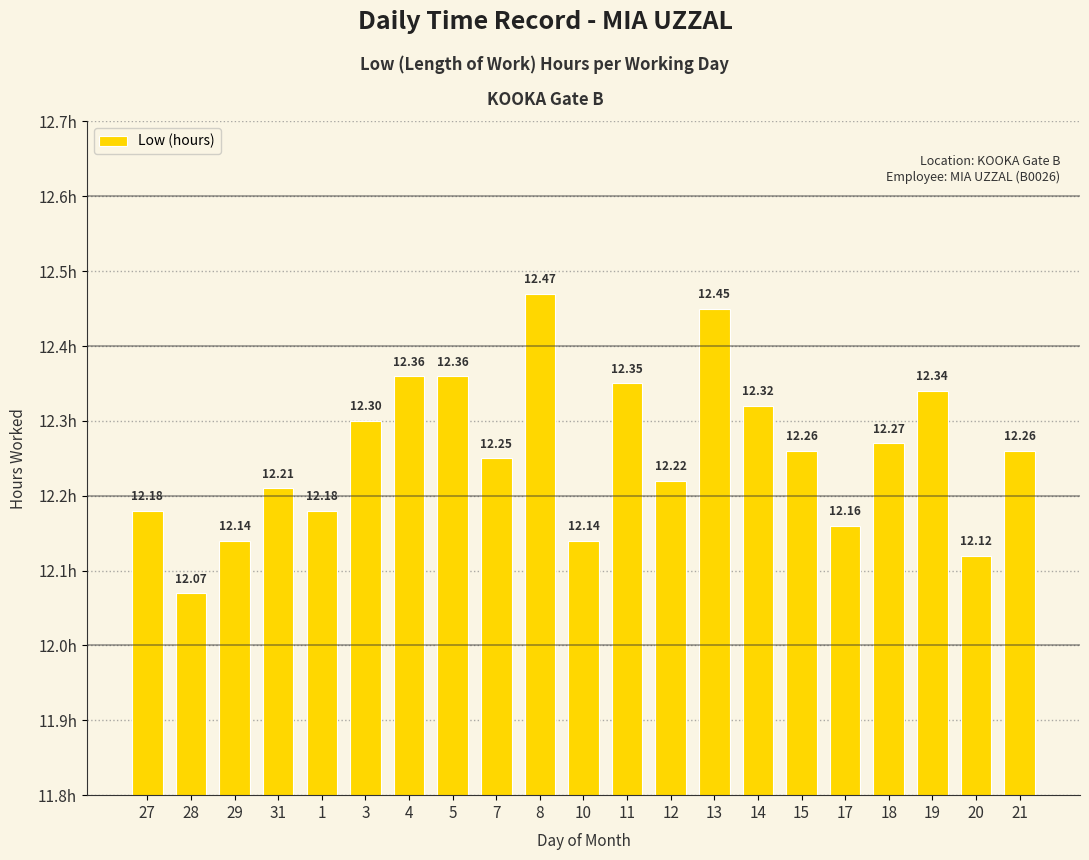

What is the difference between the maximum and minimum values?

0.4